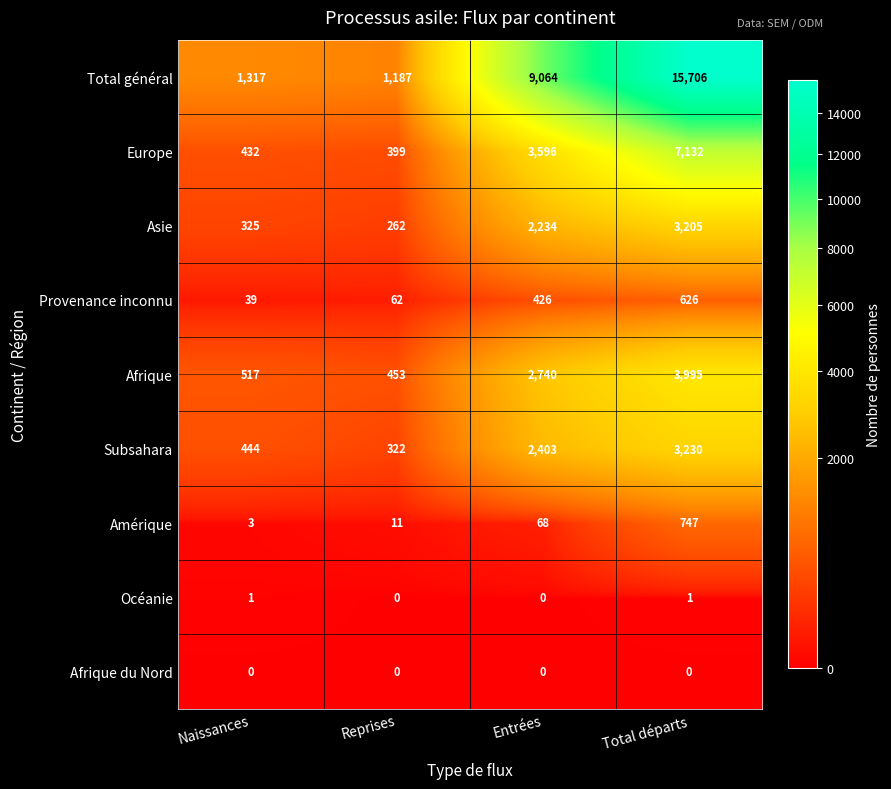

What is the difference between the highest and lowest values at Entrées?

9064